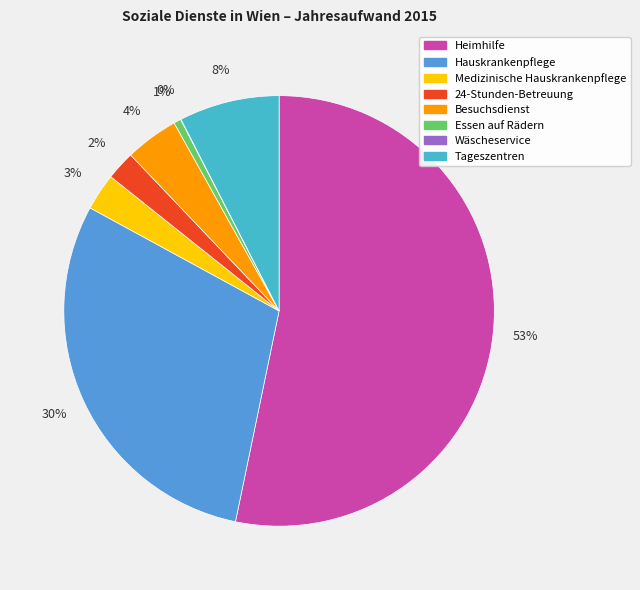

Which has a higher value, Medizinische Hauskrankenpflege or Hauskrankenpflege?

Hauskrankenpflege